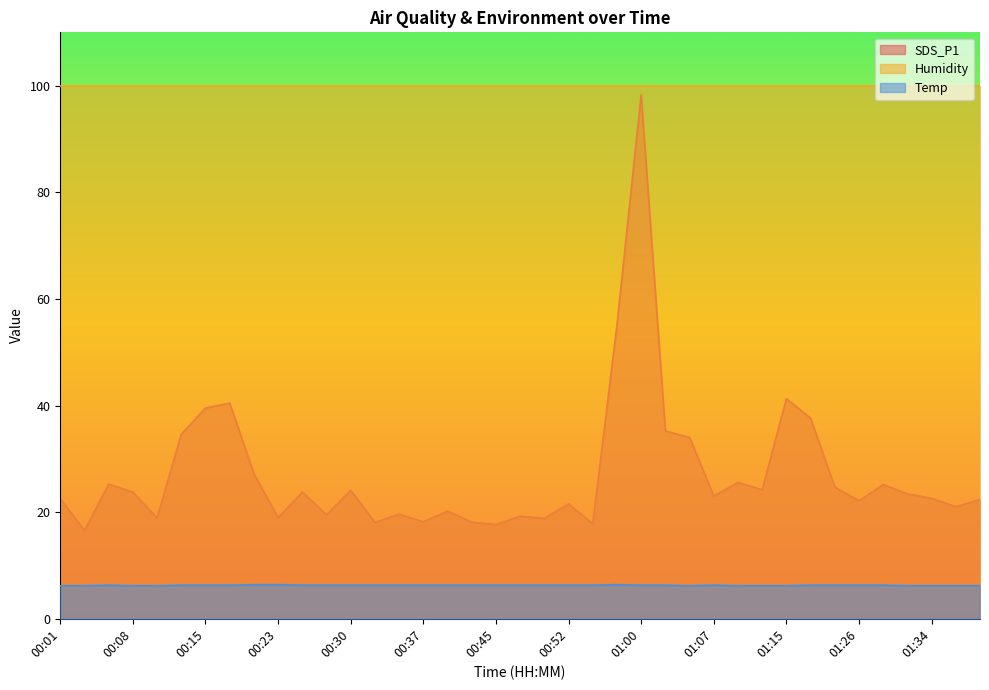

Rank the categories by Temp value from highest to lowest.

00:20, 00:23, 00:57, 00:06, 00:13, 00:15, 00:18, 00:25, 00:28, 00:30, 00:33, 00:35, 00:37, 00:40, 00:42, 00:45, 00:47, 00:50, 00:52, 00:55, 01:00, 01:02, 01:07, 01:18, 01:23, 01:26, 01:29, 00:01, 00:03, 00:08, 00:10, 01:05, 01:10, 01:12, 01:15, 01:32, 01:34, 01:37, 01:40